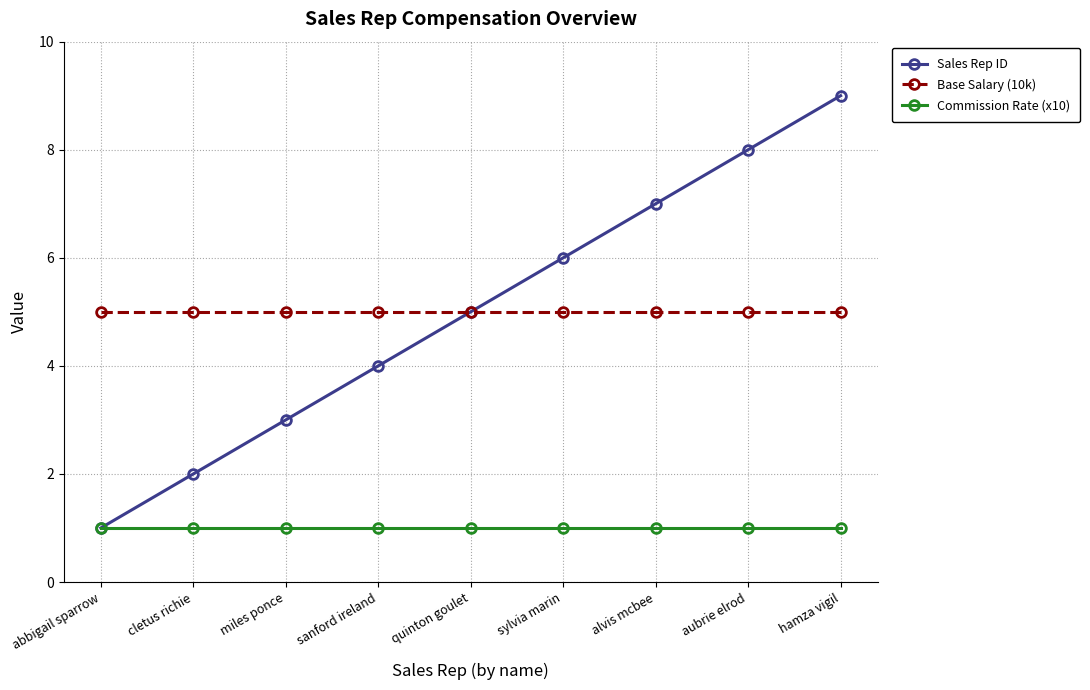

True or false: Sales Rep ID has more than 2 points higher than both neighbors.

False